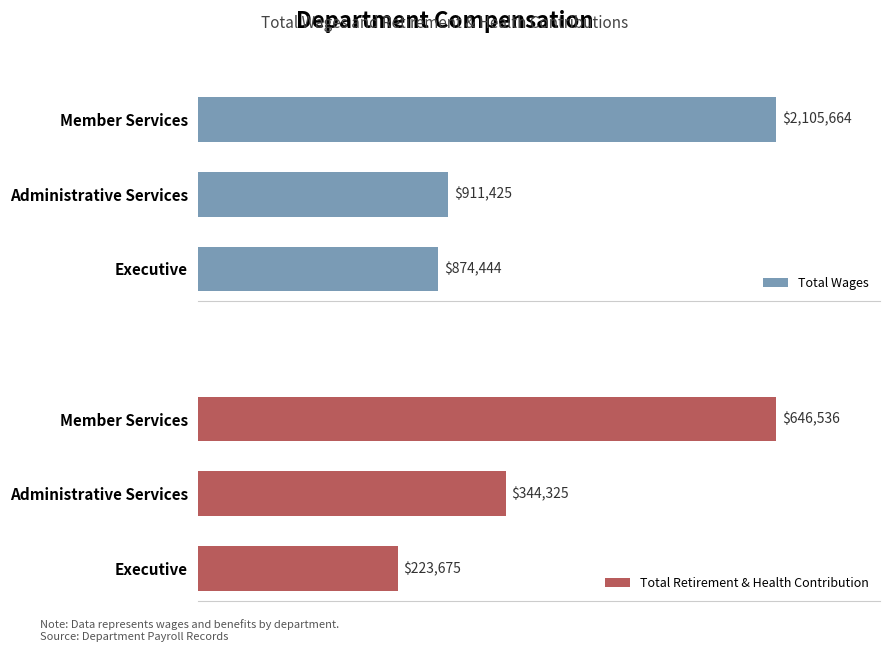

How many values in the Total Retirement & Health Contribution series exceed 344325?

1